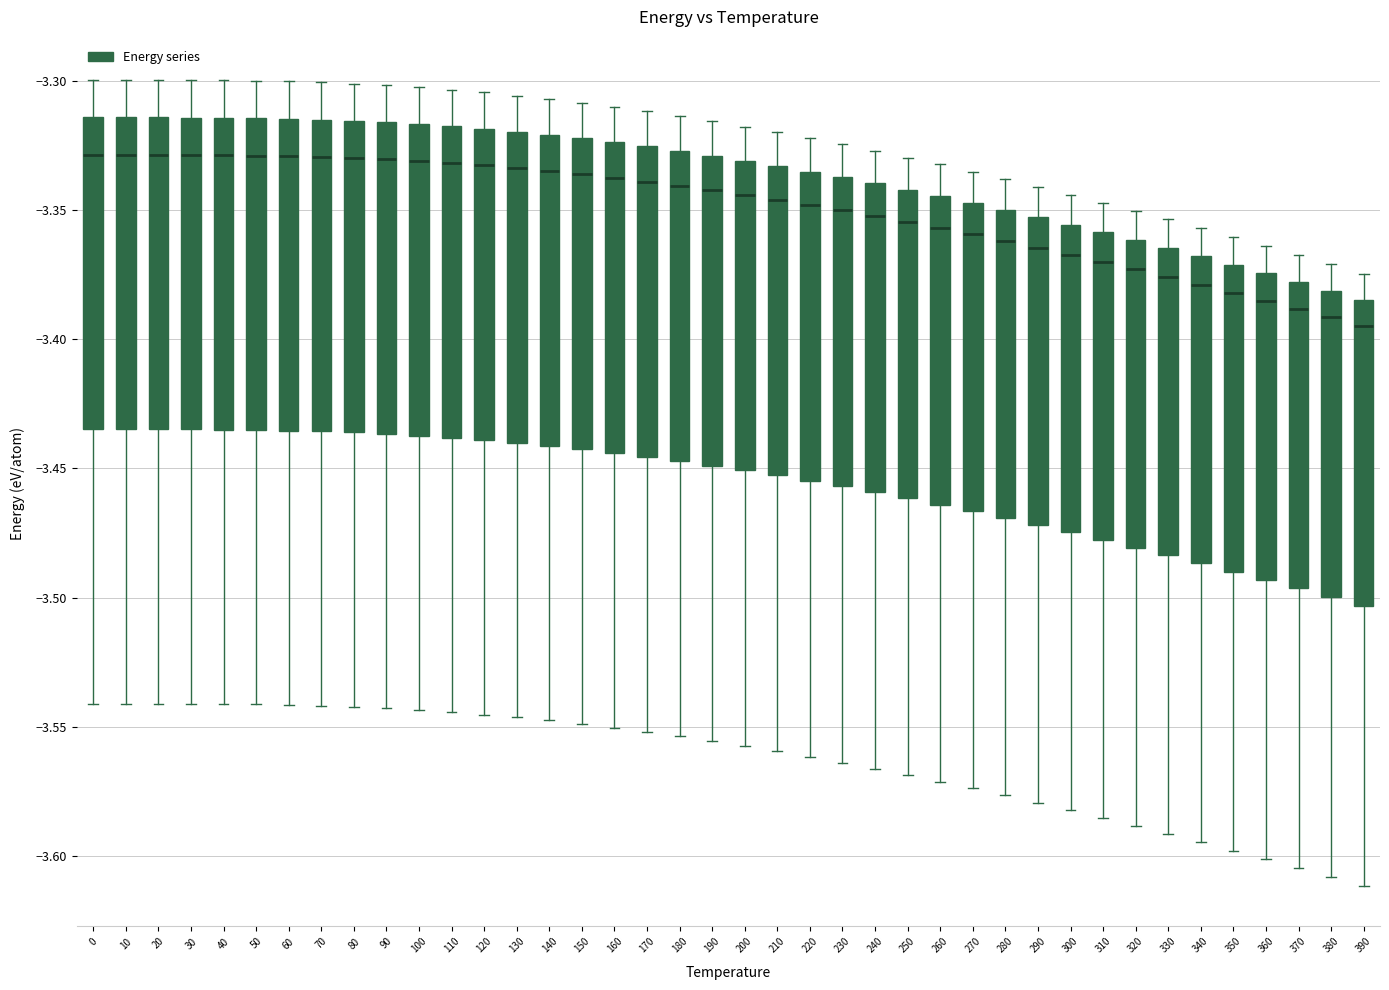

Reading left to right, read every box against the y-axis: the position of its median line, the range the box covers, and the ends of its whiskers. The values are not printed on the chart, so give them approximately, as read against the axis.

0: median -3.330, box -3.435 to -3.315, whiskers -3.540 to -3.300
10: median -3.330, box -3.435 to -3.315, whiskers -3.540 to -3.300
20: median -3.330, box -3.435 to -3.315, whiskers -3.540 to -3.300
30: median -3.330, box -3.435 to -3.315, whiskers -3.540 to -3.300
40: median -3.330, box -3.435 to -3.315, whiskers -3.540 to -3.300
50: median -3.330, box -3.435 to -3.315, whiskers -3.540 to -3.300
60: median -3.330, box -3.435 to -3.315, whiskers -3.540 to -3.300
70: median -3.330, box -3.435 to -3.315, whiskers -3.540 to -3.300
80: median -3.330, box -3.435 to -3.315, whiskers -3.540 to -3.300
90: median -3.330, box -3.435 to -3.315, whiskers -3.545 to -3.300
100: median -3.330, box -3.435 to -3.315, whiskers -3.545 to -3.305
110: median -3.330, box -3.440 to -3.320, whiskers -3.545 to -3.305
120: median -3.335, box -3.440 to -3.320, whiskers -3.545 to -3.305
130: median -3.335, box -3.440 to -3.320, whiskers -3.545 to -3.305
140: median -3.335, box -3.440 to -3.320, whiskers -3.550 to -3.305
150: median -3.335, box -3.445 to -3.320, whiskers -3.550 to -3.310
160: median -3.335, box -3.445 to -3.325, whiskers -3.550 to -3.310
170: median -3.340, box -3.445 to -3.325, whiskers -3.550 to -3.310
180: median -3.340, box -3.445 to -3.325, whiskers -3.555 to -3.315
190: median -3.340, box -3.450 to -3.330, whiskers -3.555 to -3.315
200: median -3.345, box -3.450 to -3.330, whiskers -3.555 to -3.320
210: median -3.345, box -3.455 to -3.335, whiskers -3.560 to -3.320
220: median -3.350, box -3.455 to -3.335, whiskers -3.560 to -3.320
230: median -3.350, box -3.455 to -3.335, whiskers -3.565 to -3.325
240: median -3.350, box -3.460 to -3.340, whiskers -3.565 to -3.325
250: median -3.355, box -3.460 to -3.340, whiskers -3.570 to -3.330
260: median -3.355, box -3.465 to -3.345, whiskers -3.570 to -3.330
270: median -3.360, box -3.465 to -3.345, whiskers -3.575 to -3.335
280: median -3.360, box -3.470 to -3.350, whiskers -3.575 to -3.340
290: median -3.365, box -3.470 to -3.355, whiskers -3.580 to -3.340
300: median -3.365, box -3.475 to -3.355, whiskers -3.580 to -3.345
310: median -3.370, box -3.480 to -3.360, whiskers -3.585 to -3.345
320: median -3.375, box -3.480 to -3.360, whiskers -3.590 to -3.350
330: median -3.375, box -3.485 to -3.365, whiskers -3.590 to -3.355
340: median -3.380, box -3.485 to -3.370, whiskers -3.595 to -3.355
350: median -3.380, box -3.490 to -3.370, whiskers -3.600 to -3.360
360: median -3.385, box -3.495 to -3.375, whiskers -3.600 to -3.365
370: median -3.390, box -3.495 to -3.380, whiskers -3.605 to -3.365
380: median -3.390, box -3.500 to -3.380, whiskers -3.610 to -3.370
390: median -3.395, box -3.505 to -3.385, whiskers -3.610 to -3.375